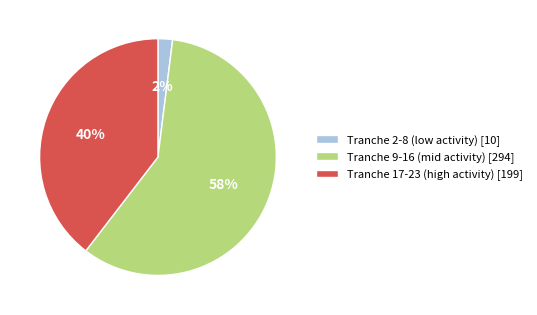

Do Tranche 17-23 (high activity) [199] and Tranche 9-16 (mid activity) [294] together represent more than half of the pie?

Yes